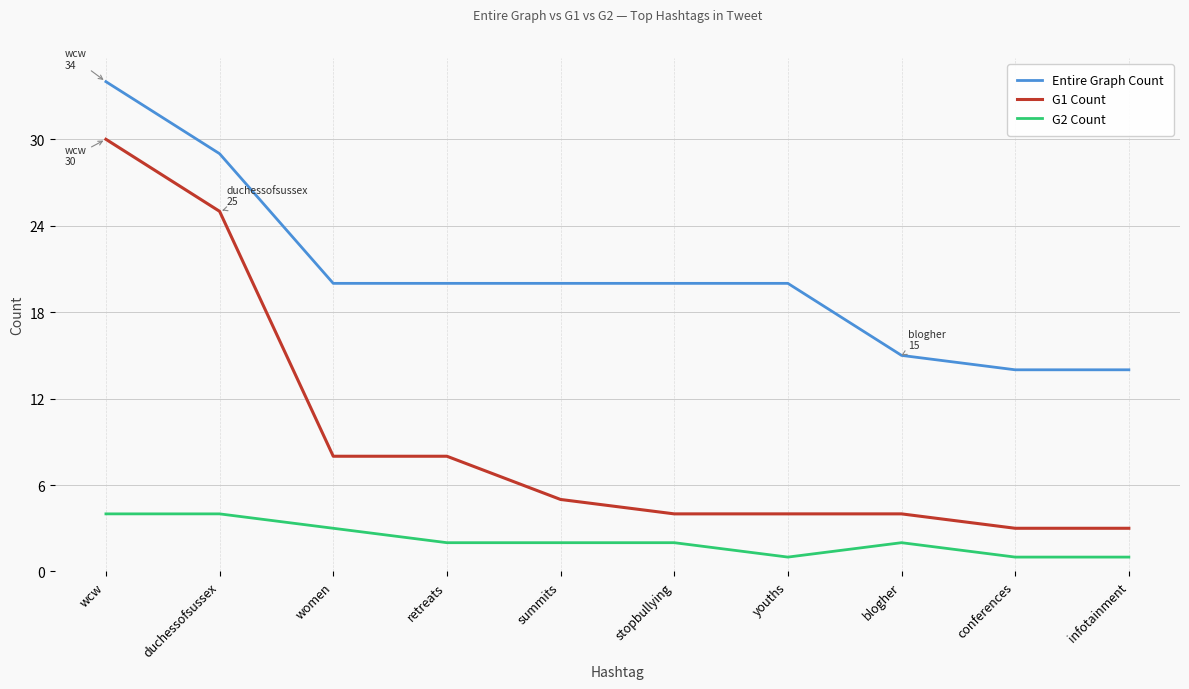

Is it true that G1 Count equals 1 at infotainment?

False